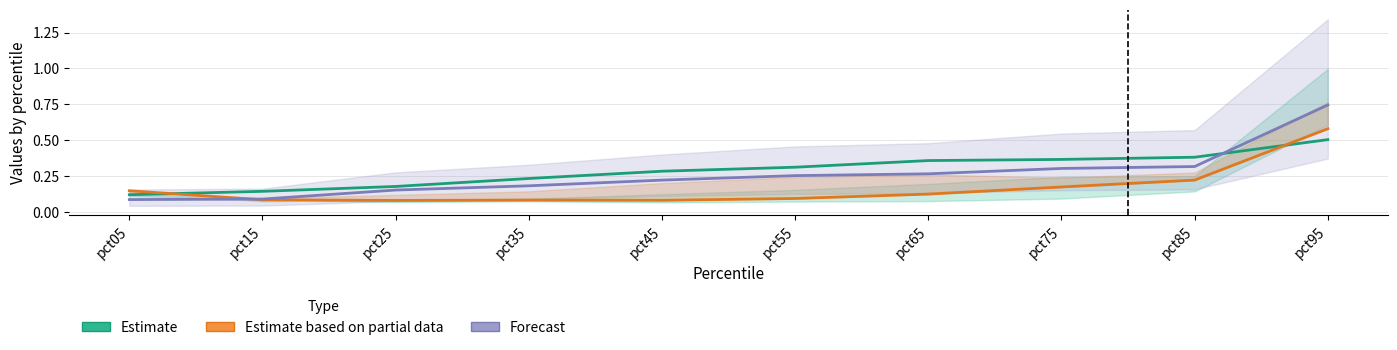

What is the sum of all Estimate based on partial data values?

1.7